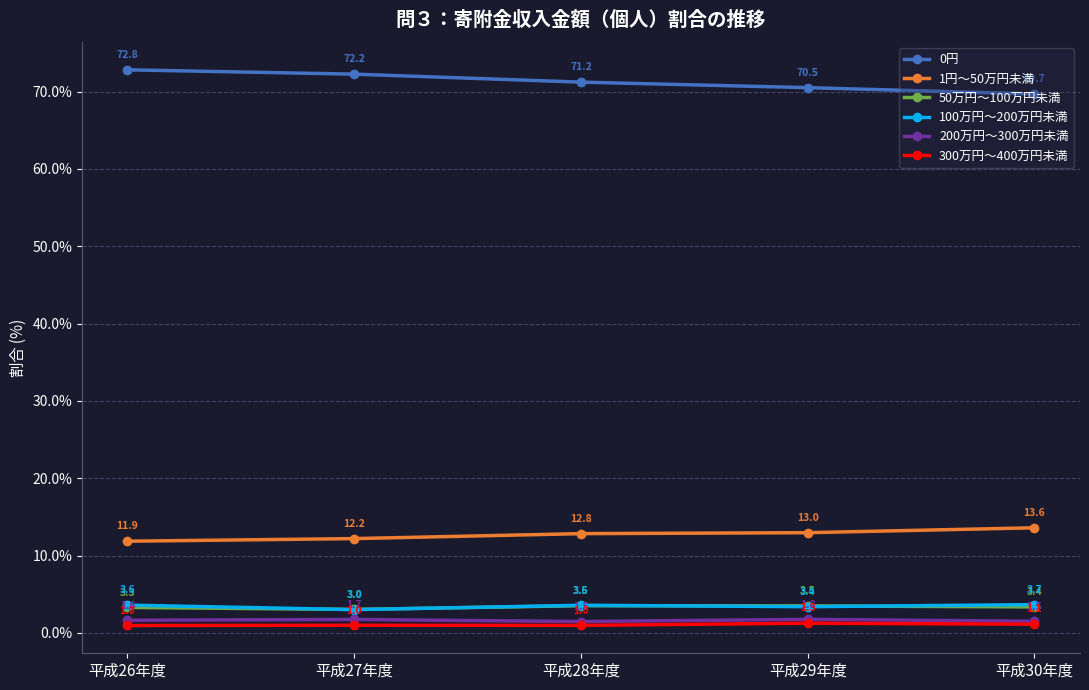

What is the highest value of the 1円～50万円未満 series?

13.6